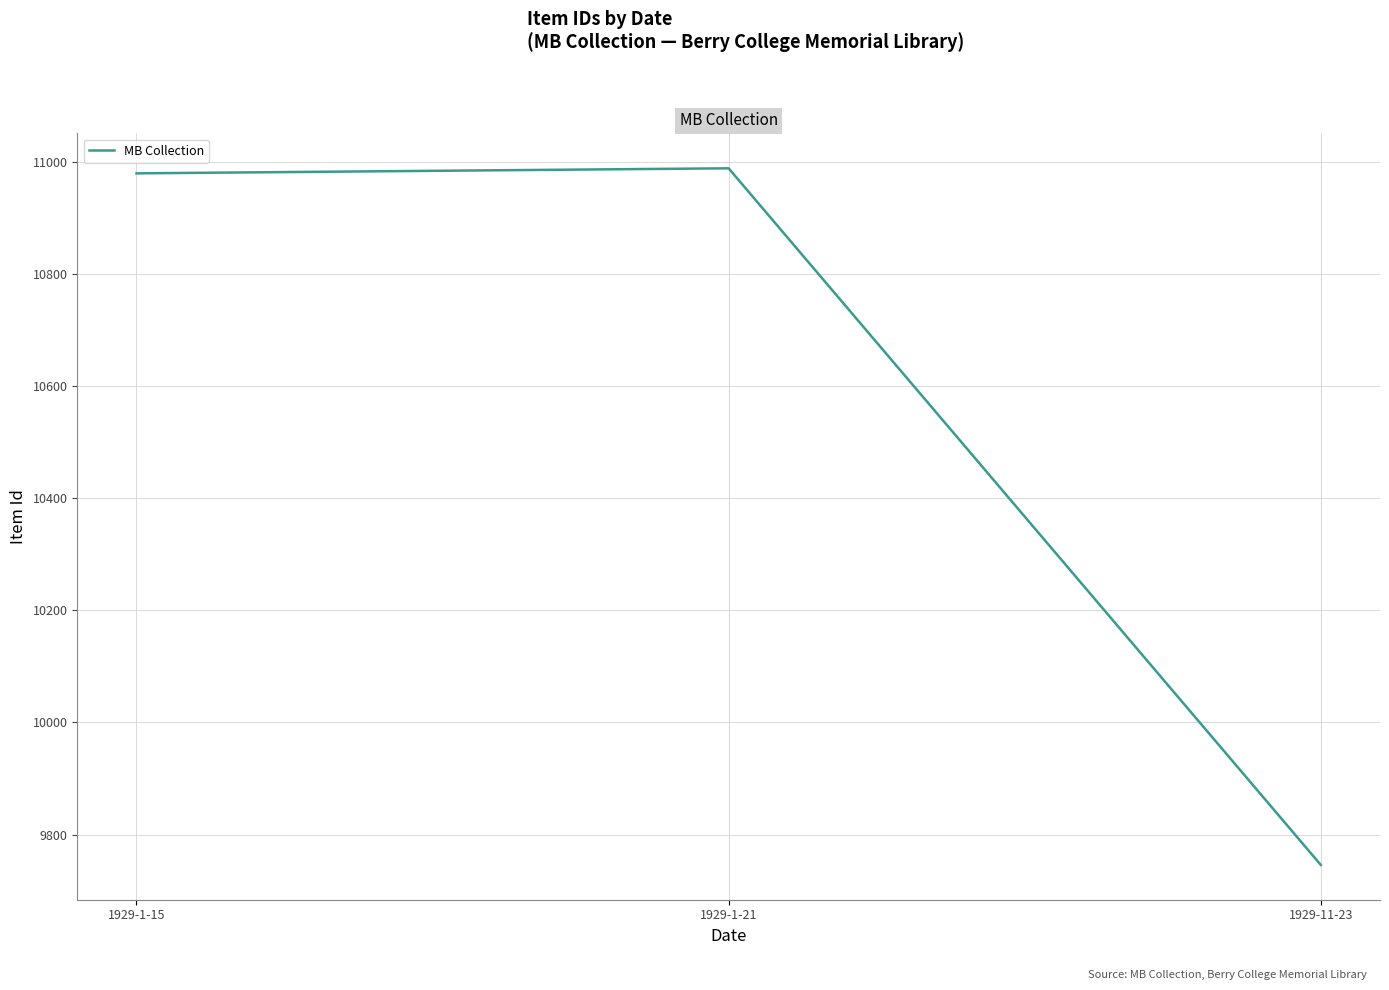

What is the maximum value shown in the chart?

10988